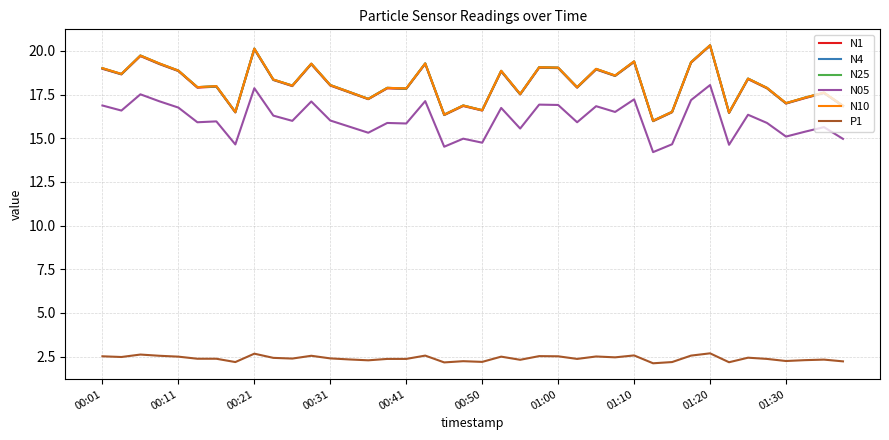

True or false: P1 and N1 intersect in this chart.

False